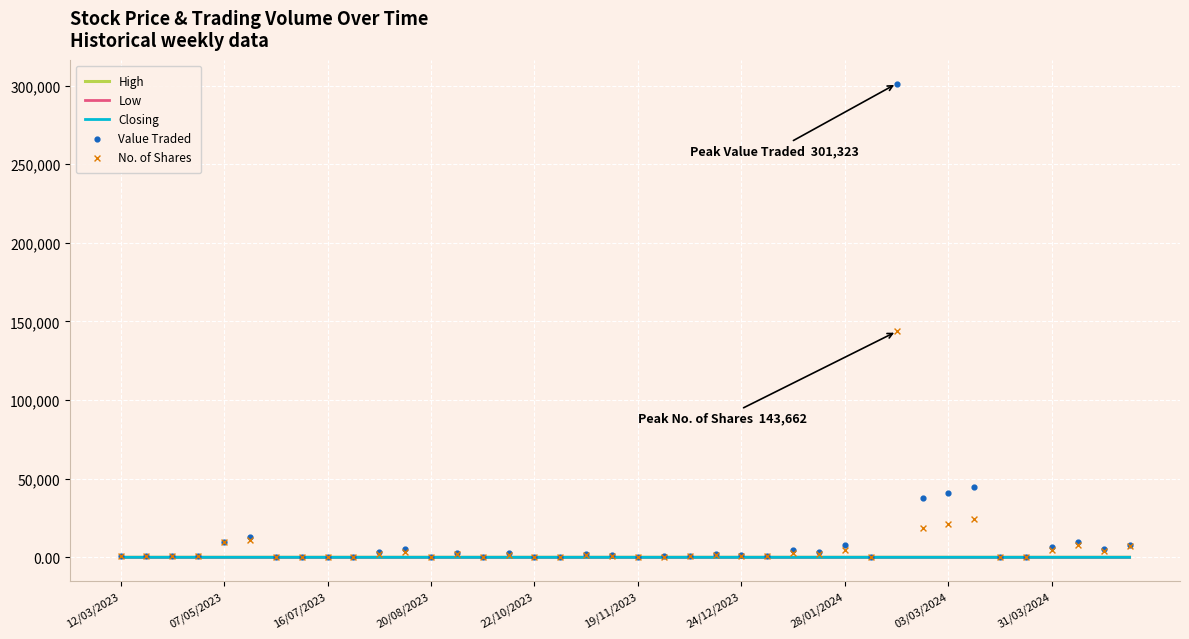

Which series reaches the minimum Y coordinate?

Low